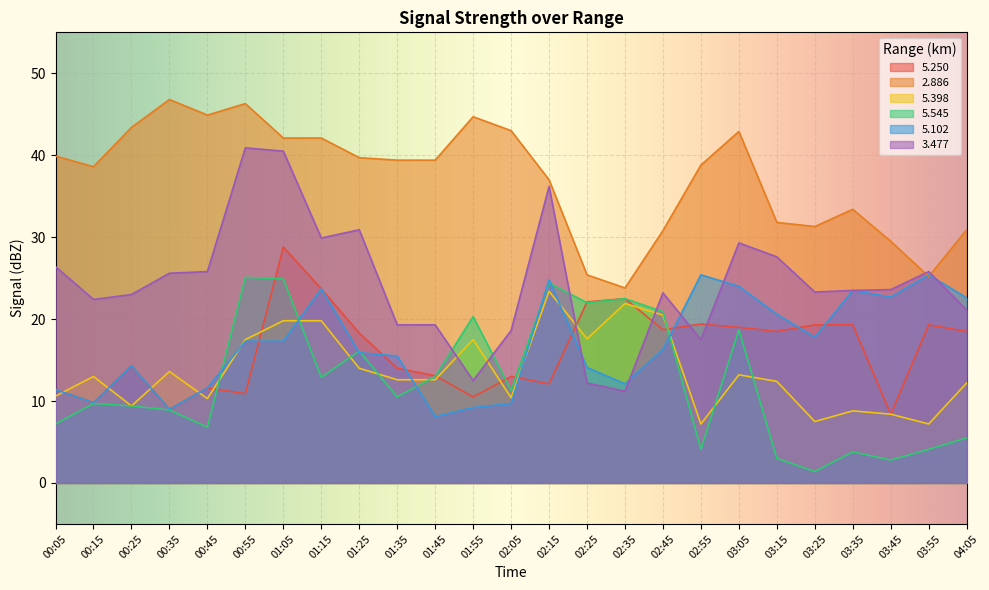

Between 00:45 and 01:05, which series saw the biggest shift?

5.545